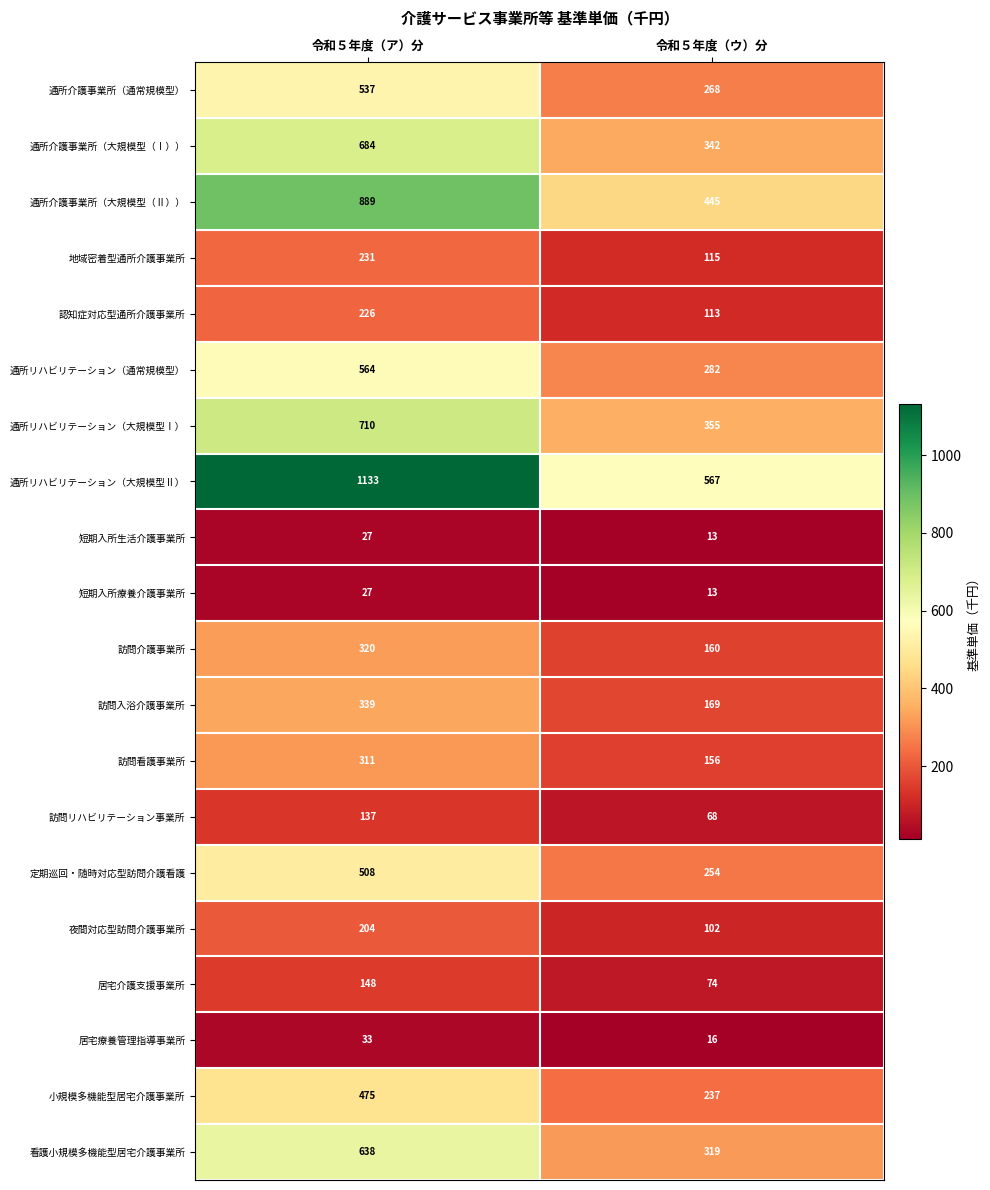

What is the sum of all 通所介護事業所（大規模型（Ⅱ）） values?

1334